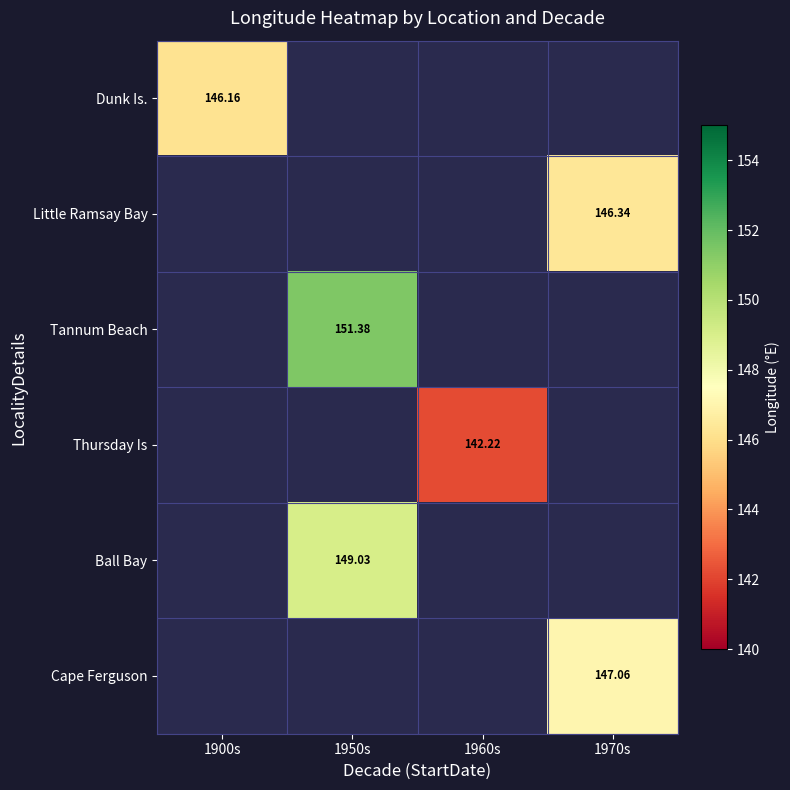

Is the value of Cape Ferguson at 1970s greater than the value of Thursday Is at 1960s?

Yes